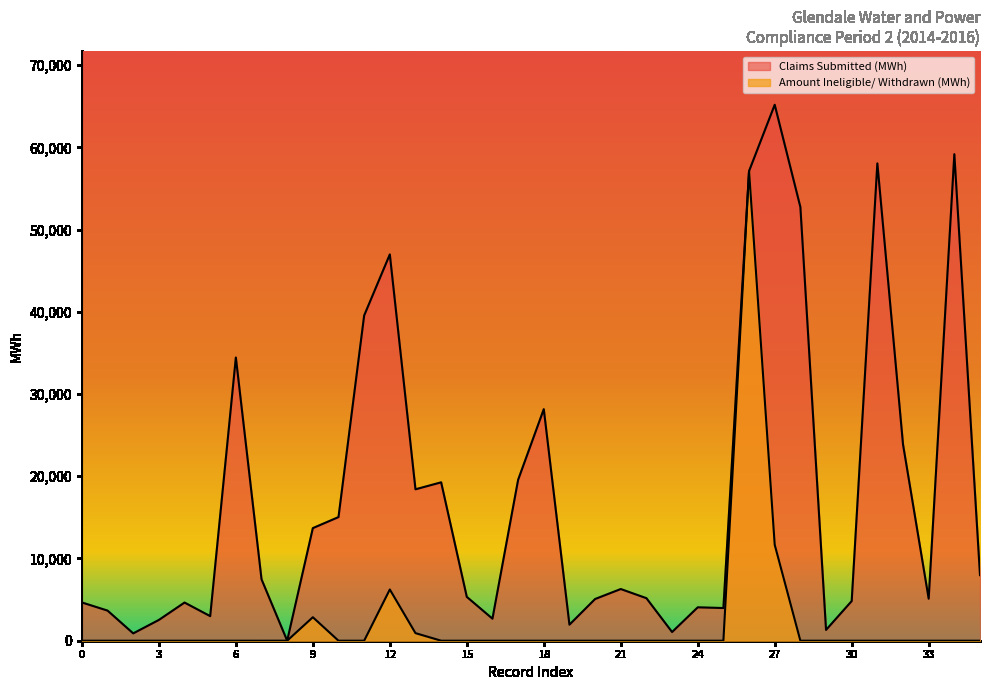

True or false: Claims Submitted (MWh) and Amount Ineligible/ Withdrawn (MWh) intersect in this chart.

False